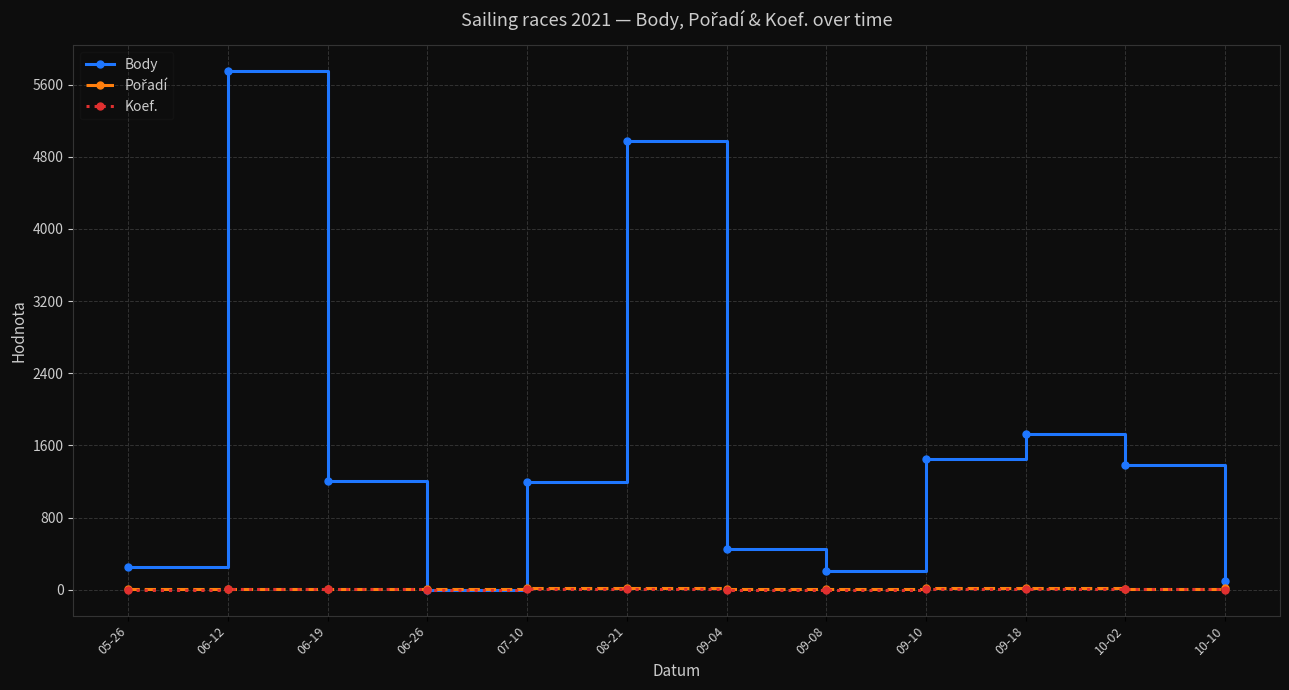

What value does the Koef. series have at 09-08?

2